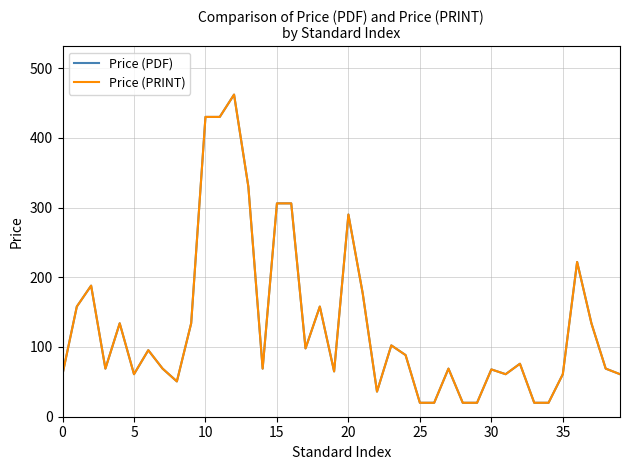

In Price (PDF), how many points are lower than both neighbors (excluding endpoints)?

8